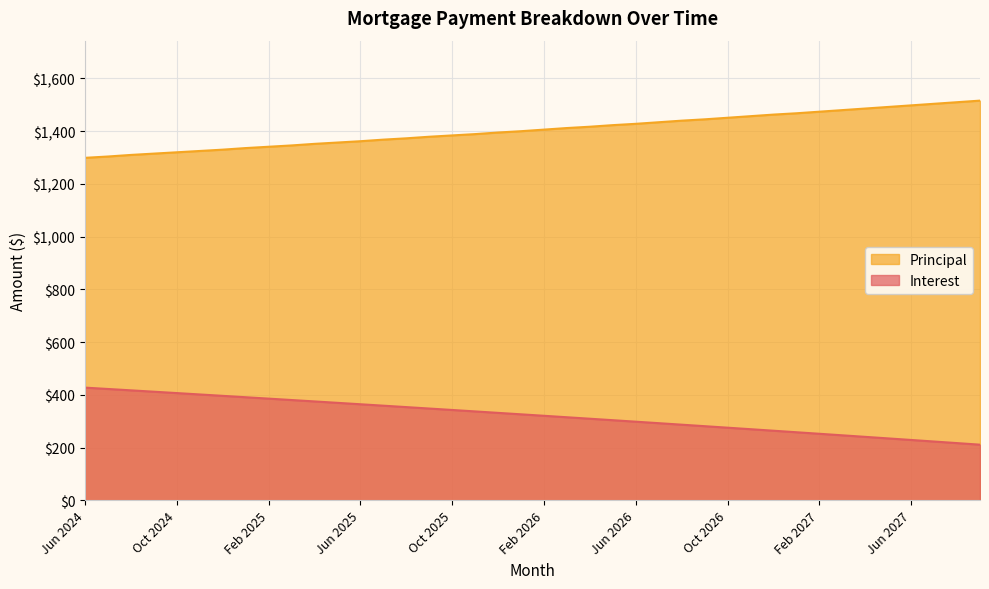

What is the average value of the Interest series?

322.0